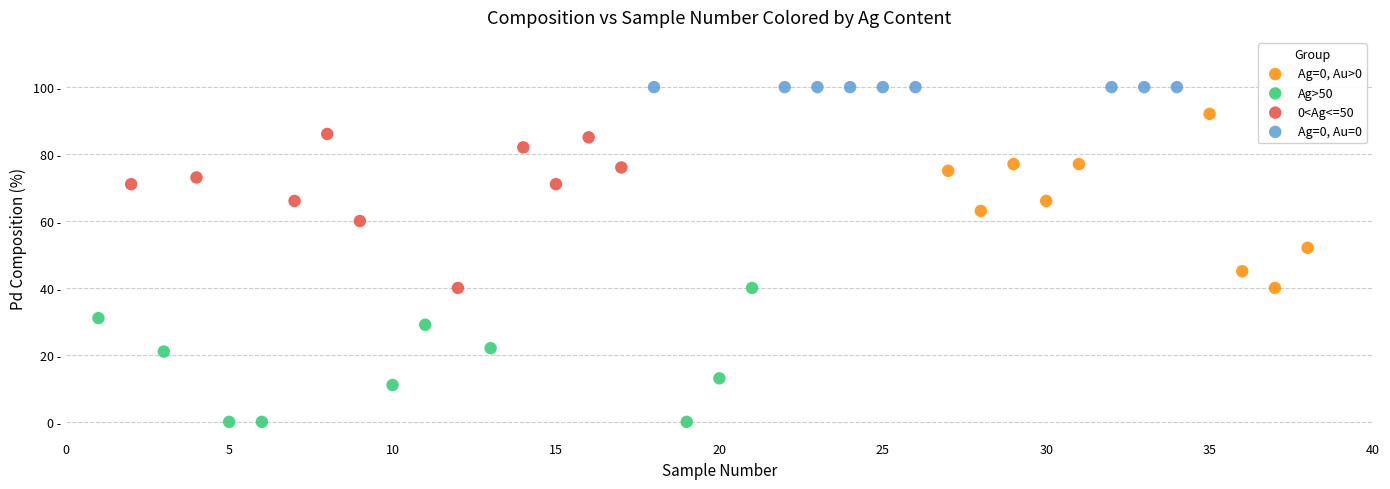

What are all the series names shown in the legend?

Ag=0, Au>0, Ag>50, 0<Ag<=50, Ag=0, Au=0